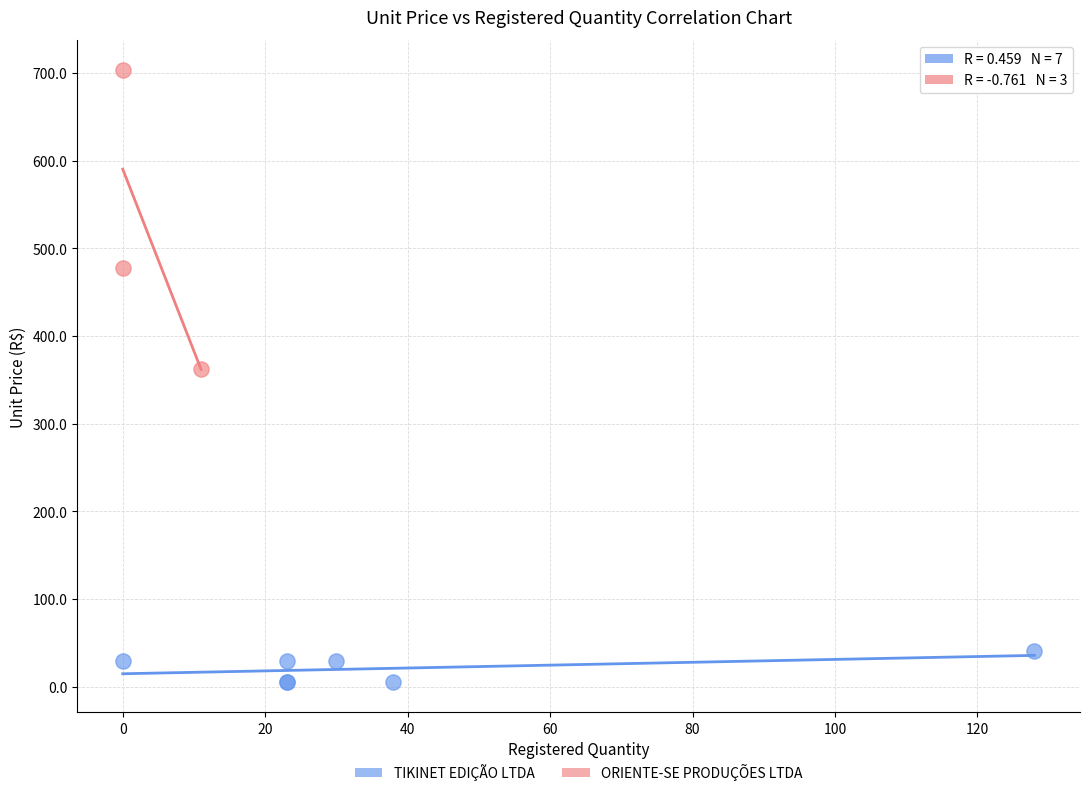

Which series has the largest Y range (max minus min)?

ORIENTE-SE PRODUÇÕES LTDA